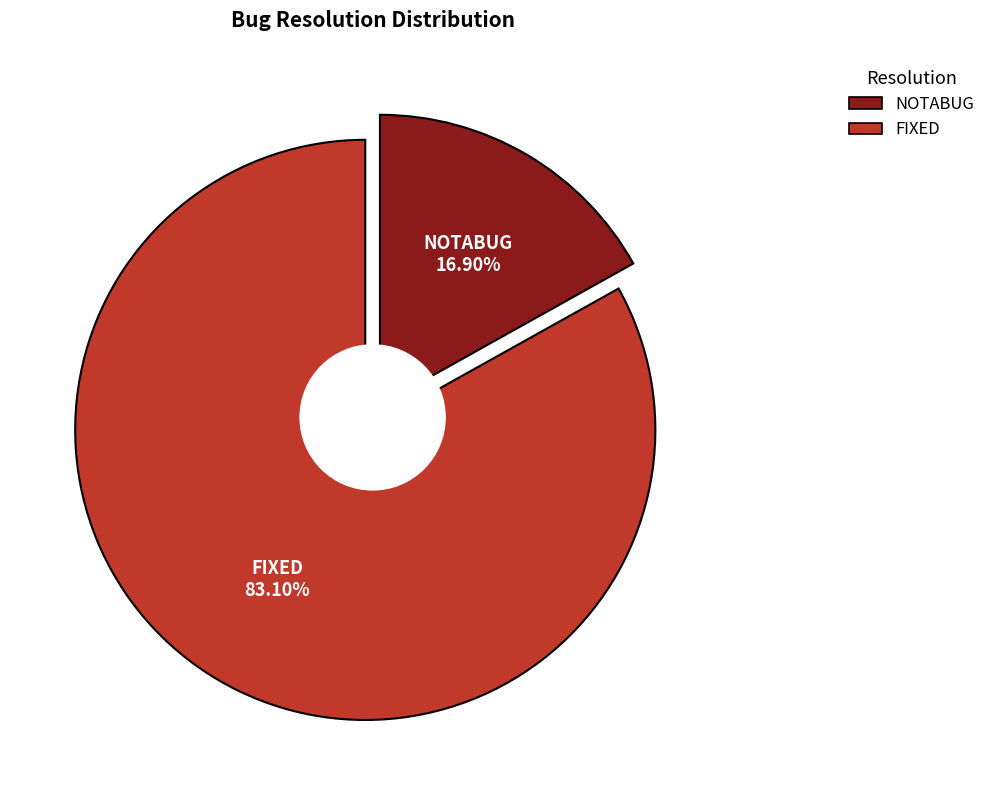

What percentage is the FIXED slice, to the nearest percent?

83%